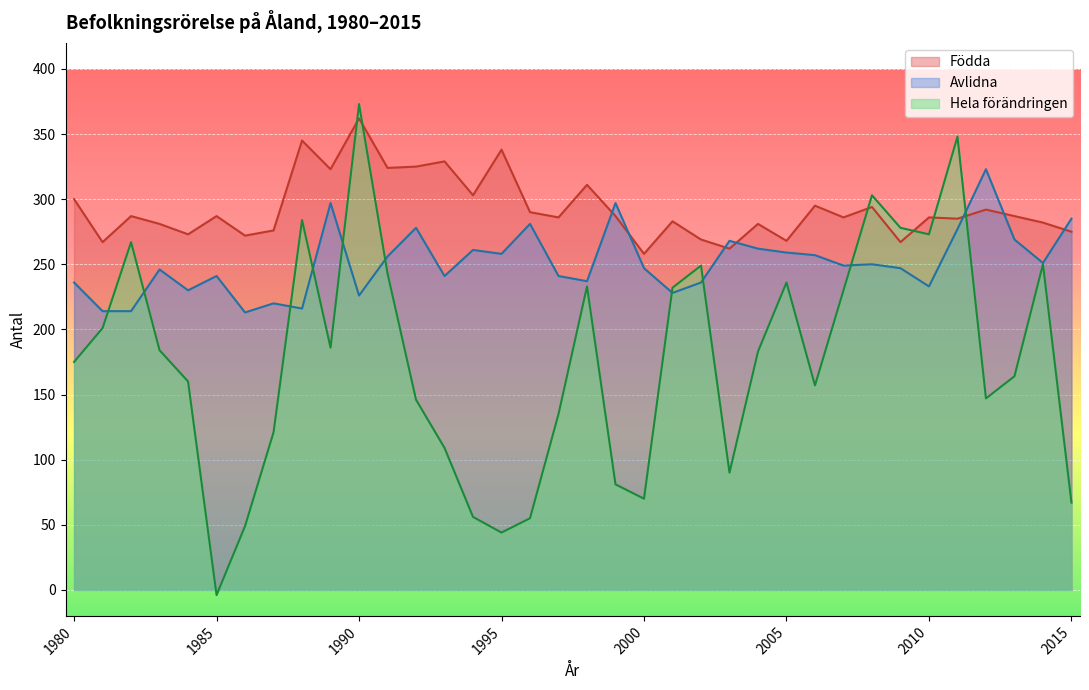

At which label is Hela förändringen closest to 184?

1983